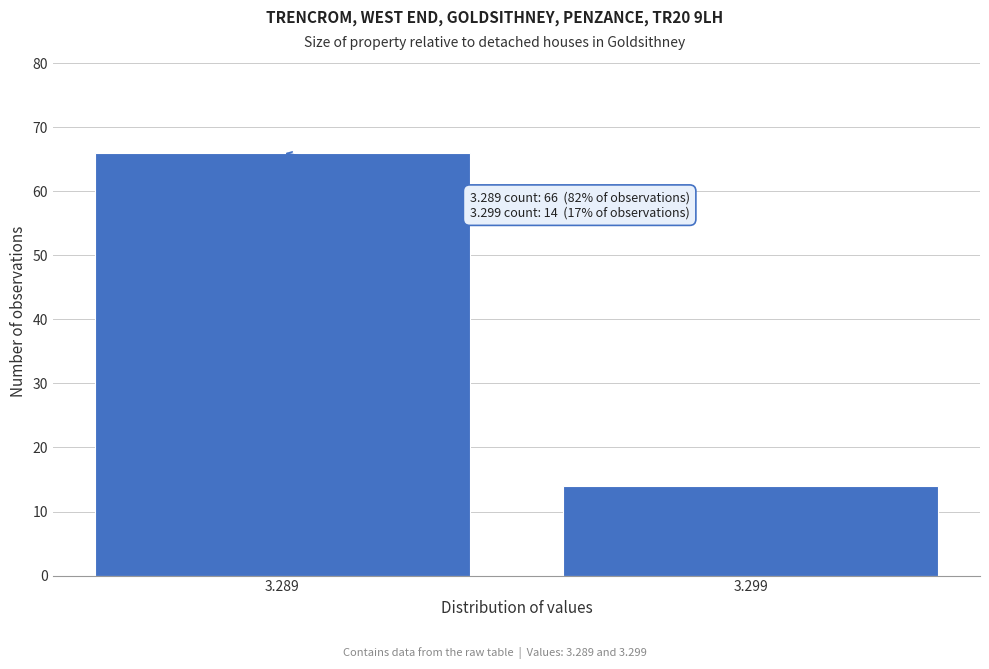

Reading left to right, list all the values displayed in this chart.

66	14